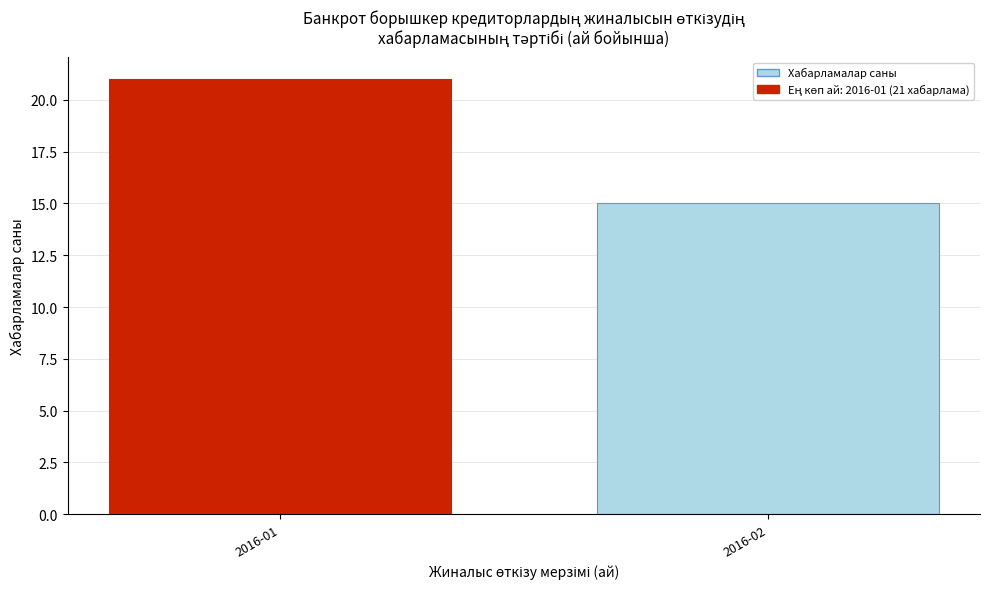

Reading left to right, transcribe all the data shown in this chart.

2016-01=21	2016-02=15